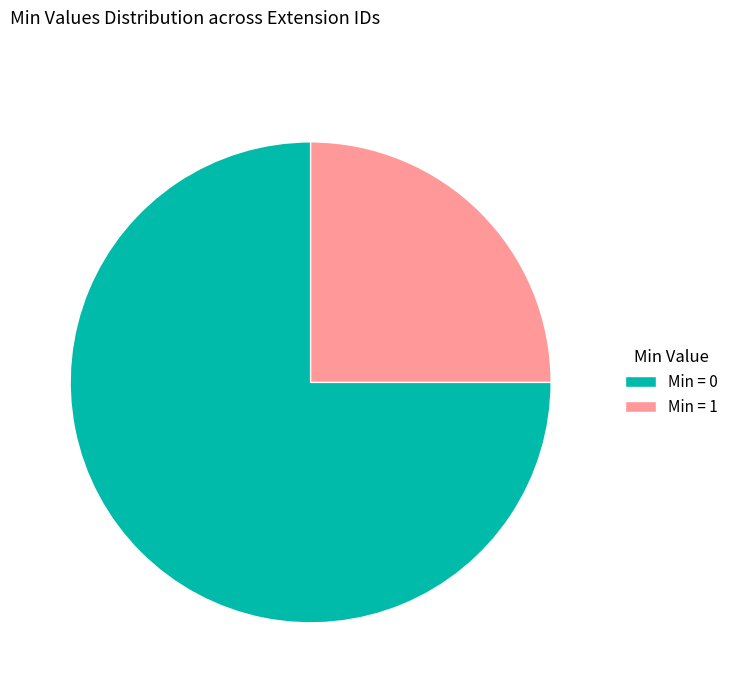

What is the ratio of the value at Min = 1 to the value at Min = 0?

0.3